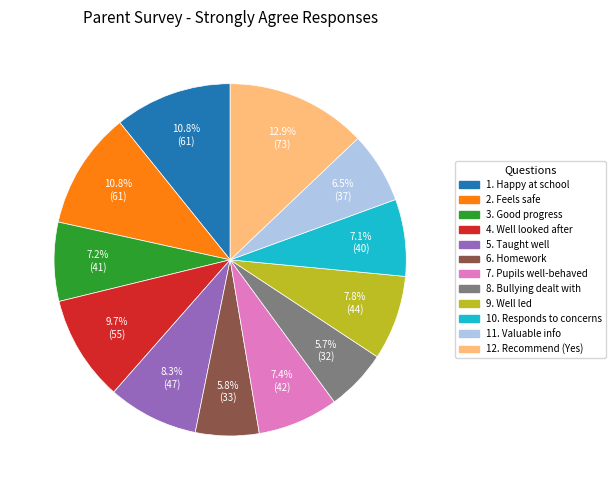

Is there a majority slice in this chart?

No